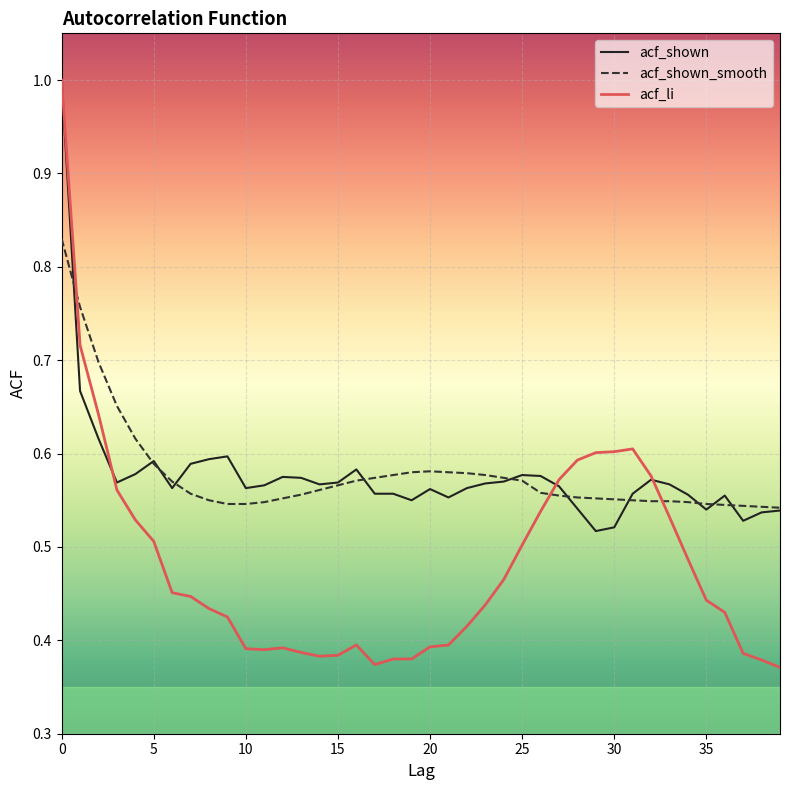

What is the maximum value shown in the chart?

1.0